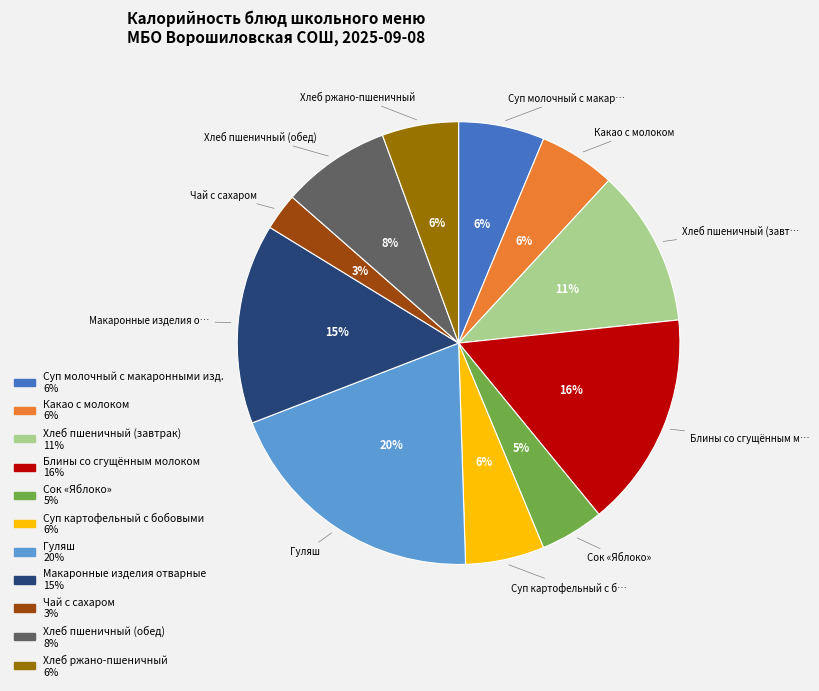

To the nearest percent, what is the average slice percentage?

9%